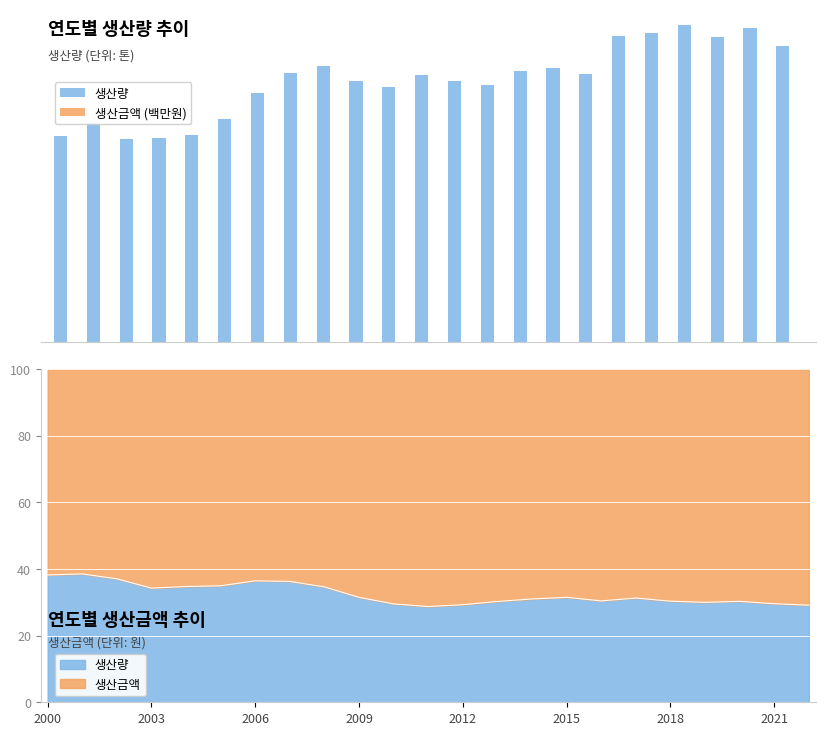

Does the chart contain any negative values?

No